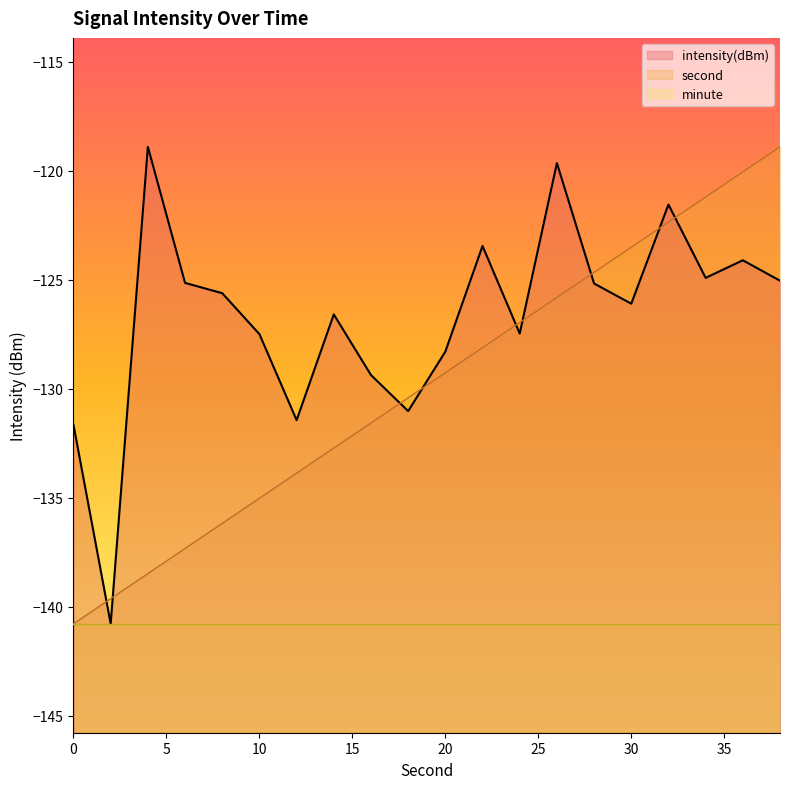

The second series shows -133.9 at 12. True or false?

True